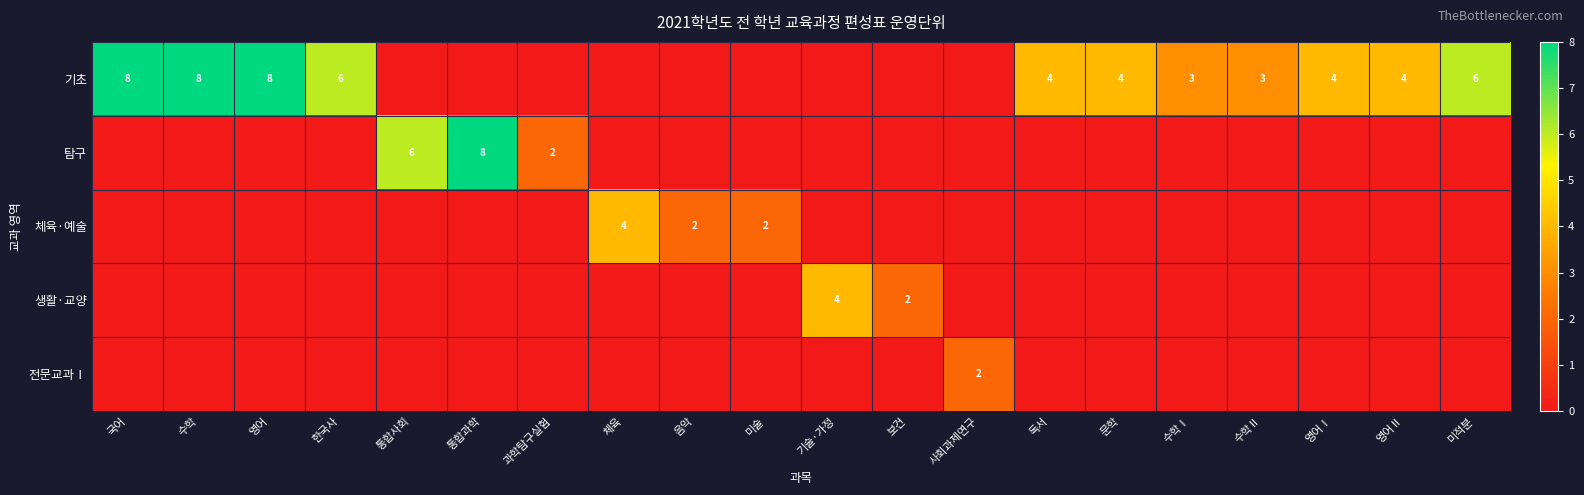

Is it true that 기초 equals 8 at 수학?

True